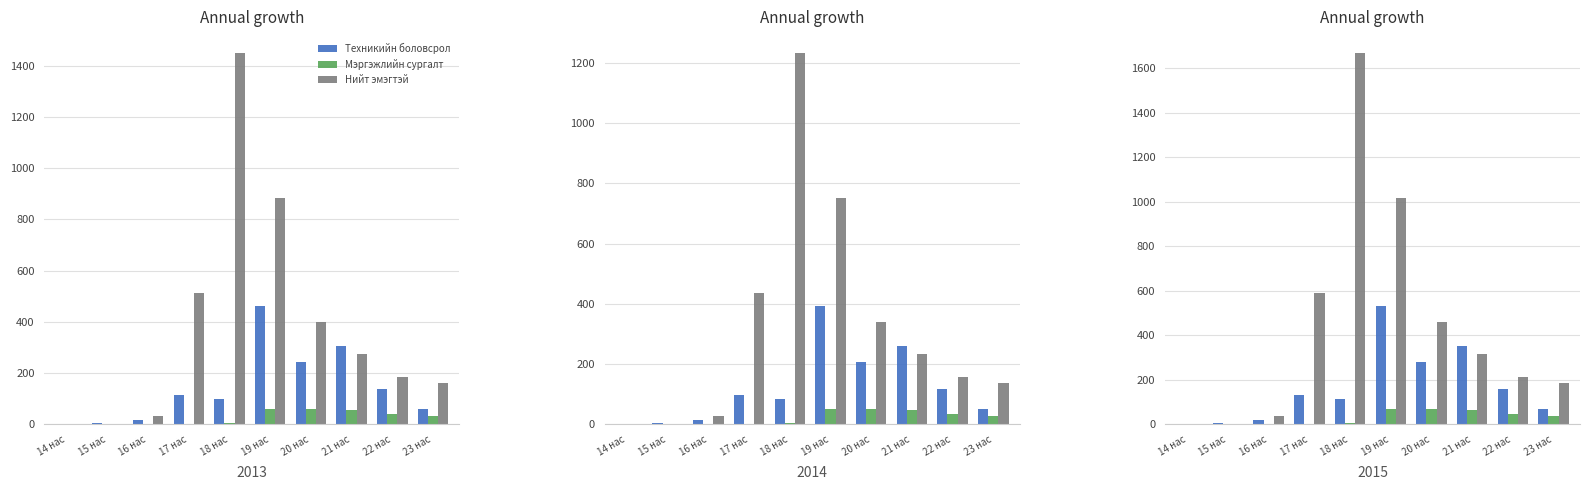

What is the difference between the maximum and minimum values in the Нийт эмэгтэй series?

1668.6